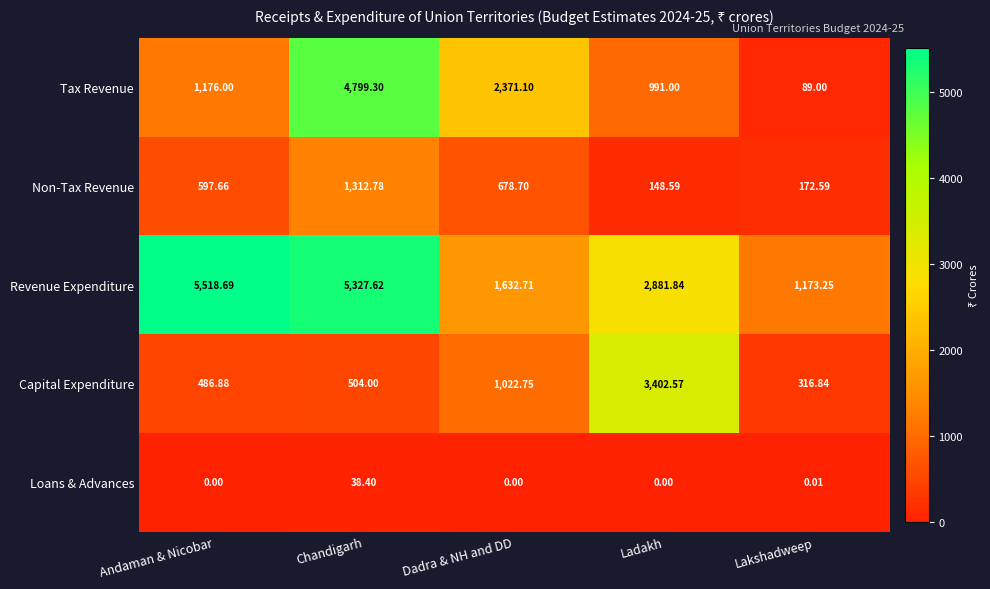

At how many categories does at least one series exceed 827?

5